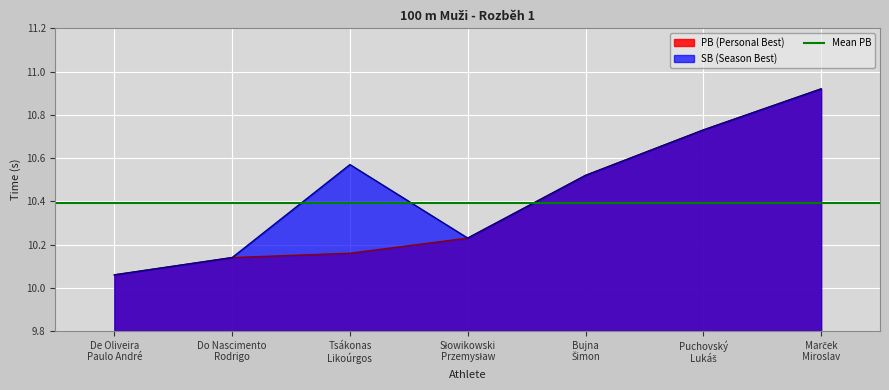

What is the difference between the PB values at Do Nascimento
Rodrigo and Bujna
Šimon?

0.4